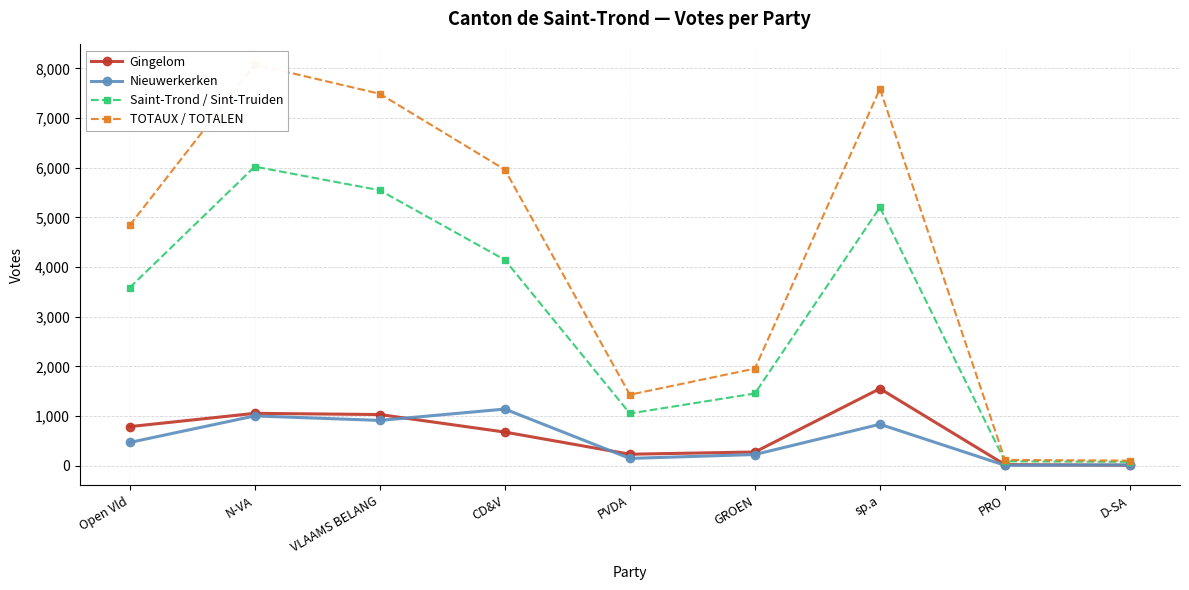

True or false: Saint-Trond / Sint-Truiden and TOTAUX / TOTALEN cross at least once.

False